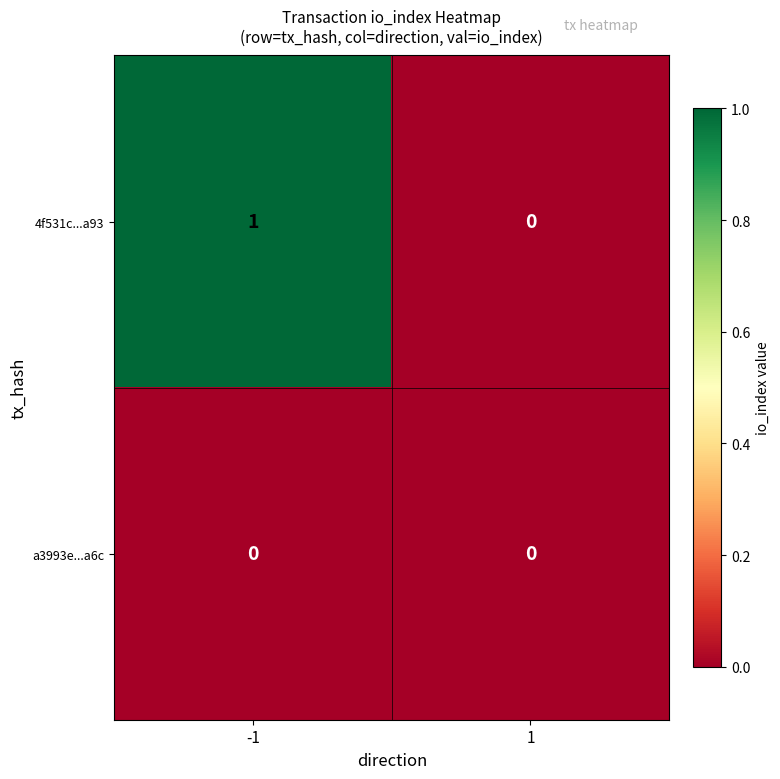

Which label corresponds to the largest value in the chart?

-1